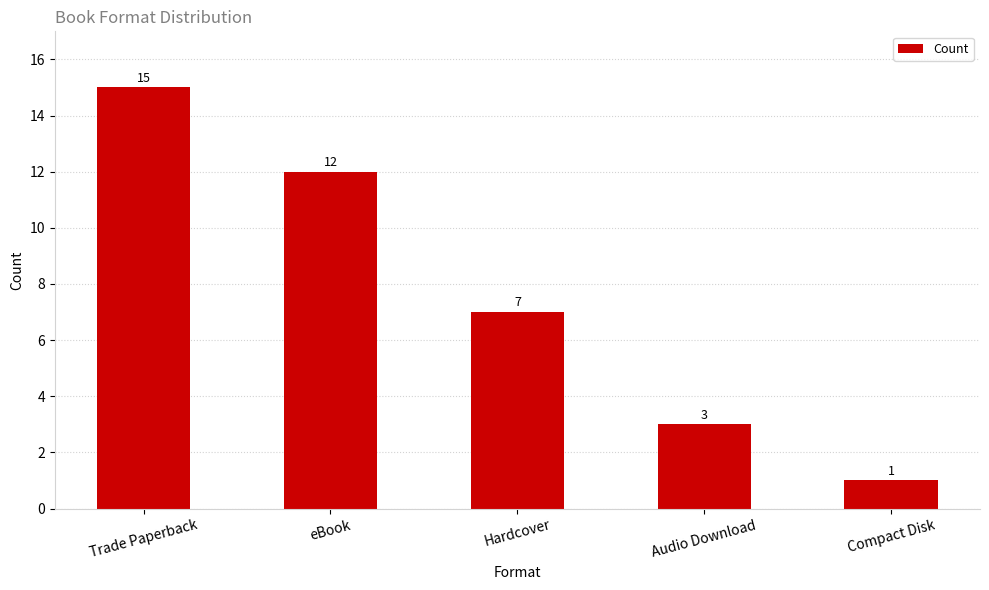

What is the sum of all values?

38